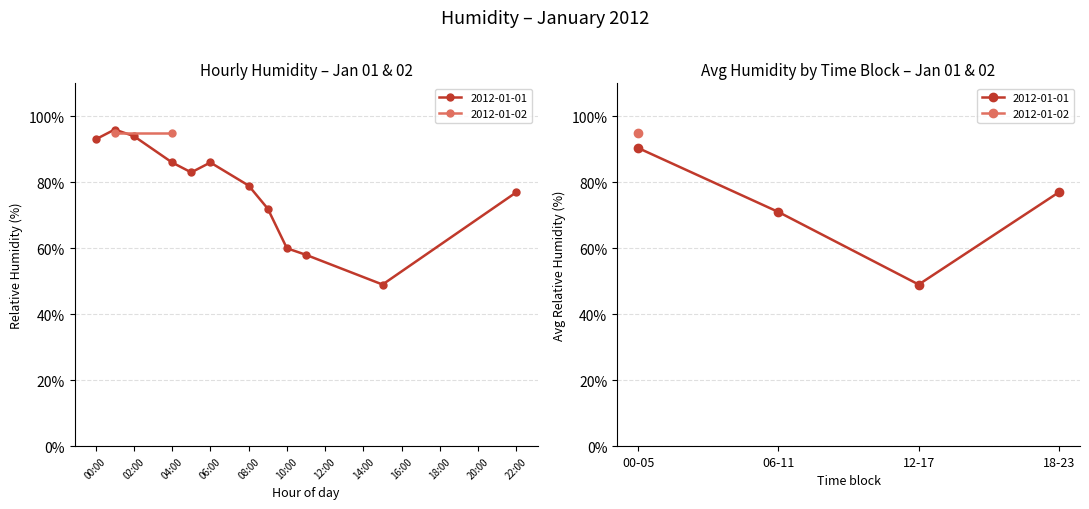

What is the ratio of the value at 02:00 to the value at 06:00?

1.1